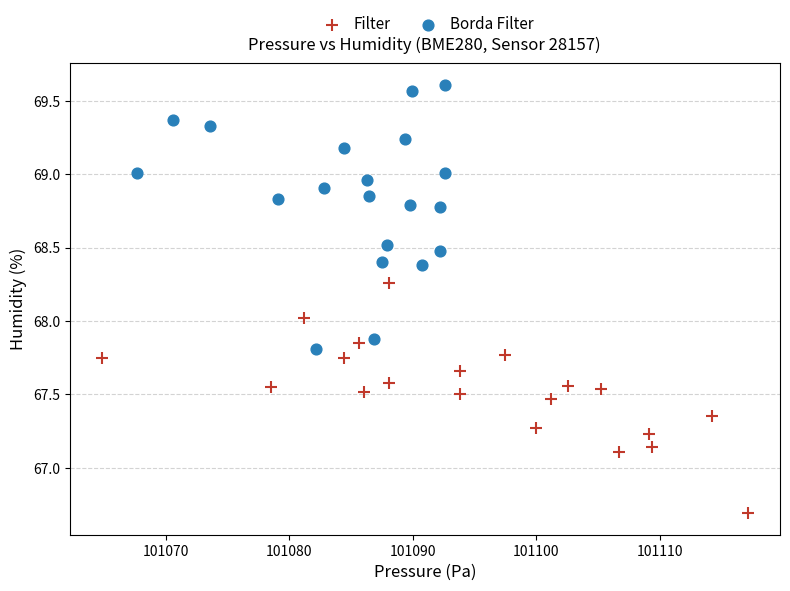

Which series reaches the minimum Y coordinate?

Filter